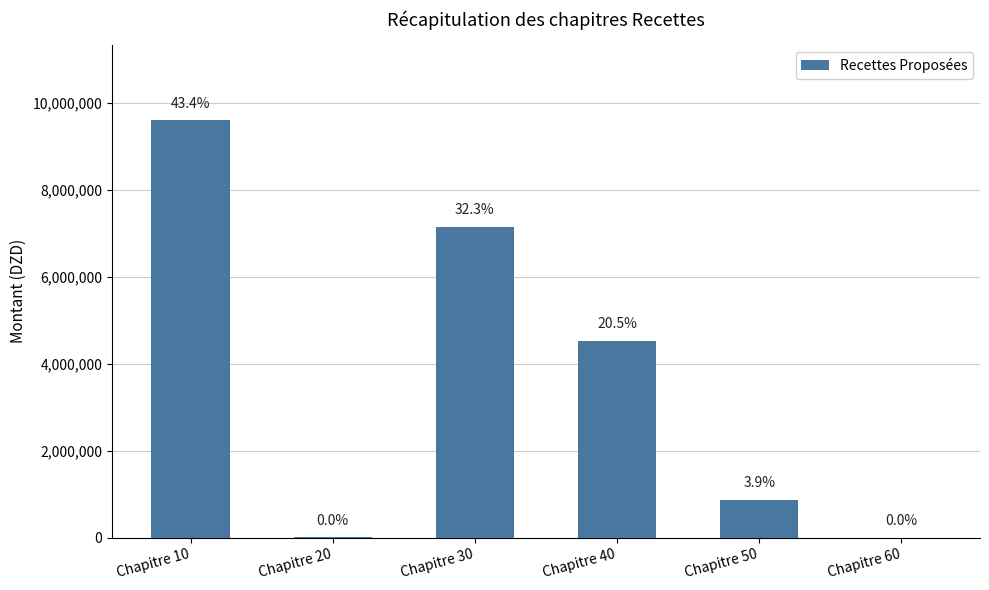

What is the change in value from Chapitre 10 to Chapitre 30?

-2449500